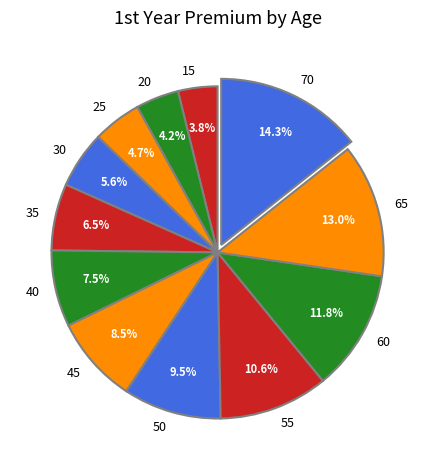

What is the ratio of the value at 30 to the value at 45?

0.7